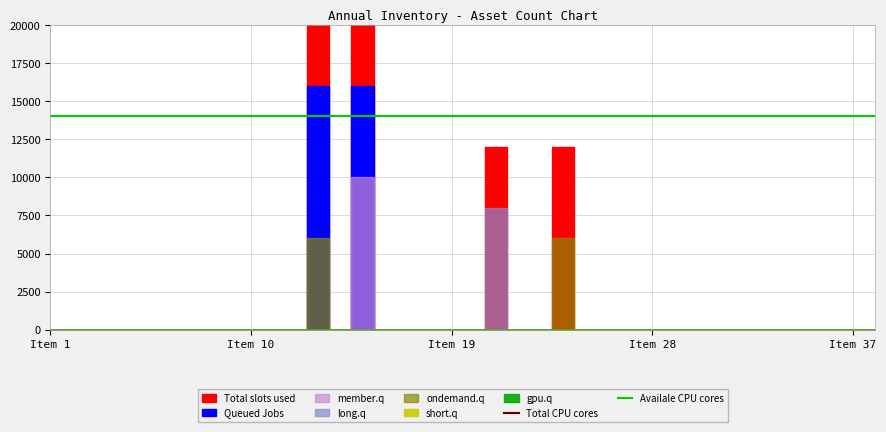

True or false: Total CPU cores has a value of 20619 at 12.

False